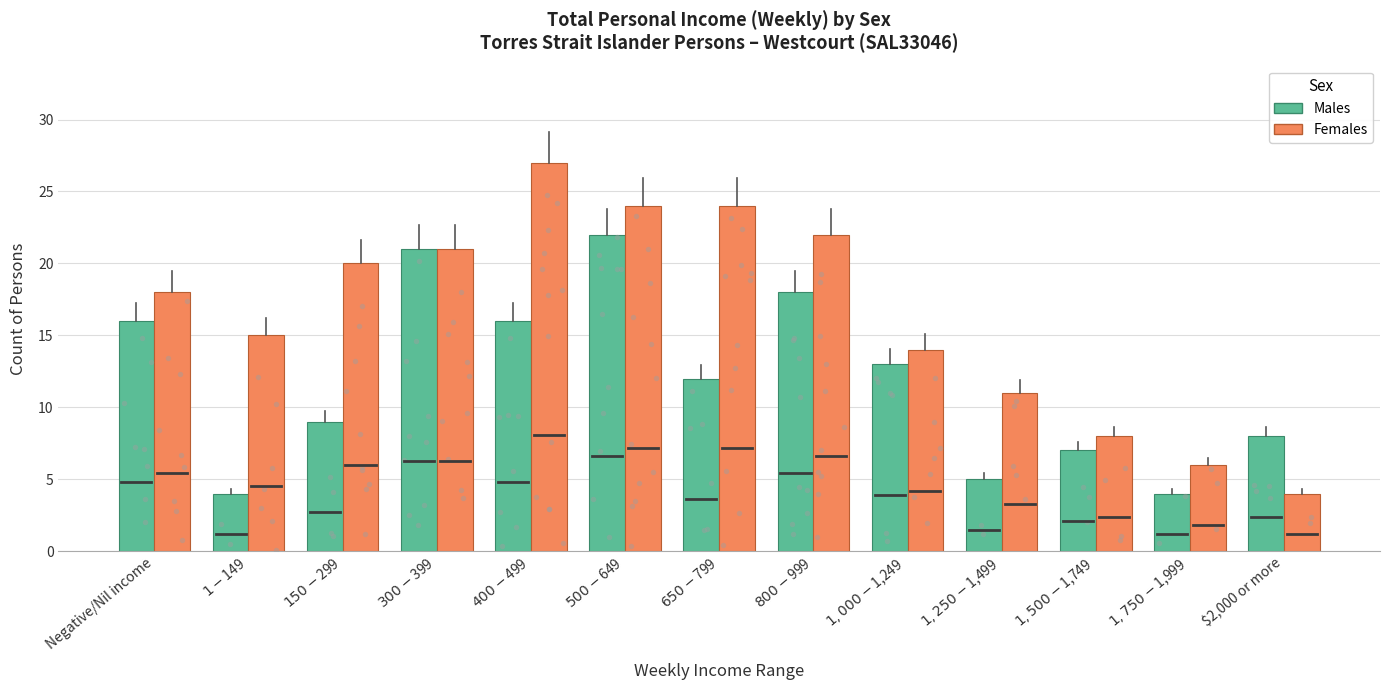

What are all the series names shown in the legend?

Males, Females